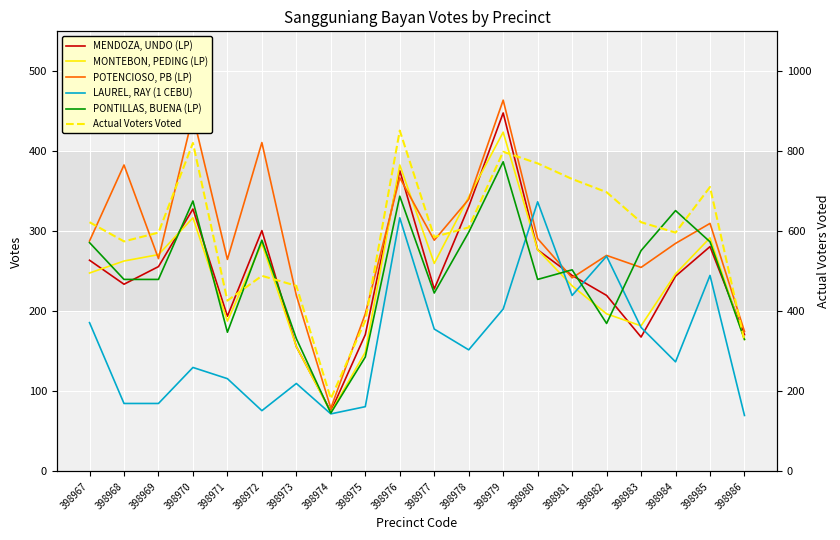

Which series has the widest spread of values?

Actual Voters Voted